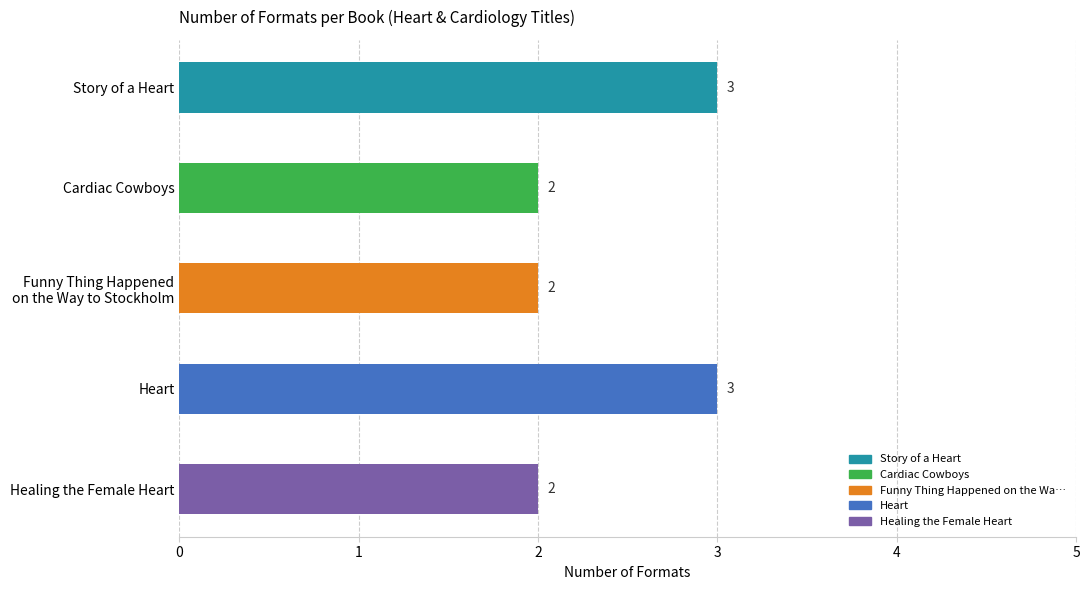

Count the values in the range 2 to 3.

5